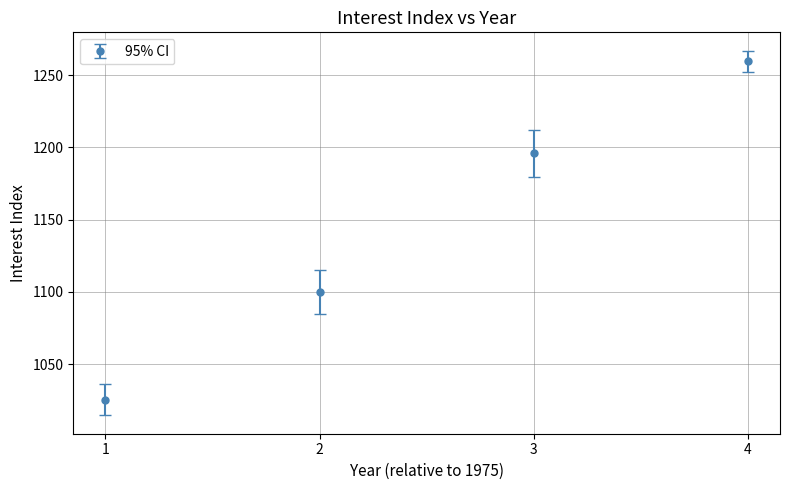

What is the ratio of the value at 1 to the value at 3?

0.9